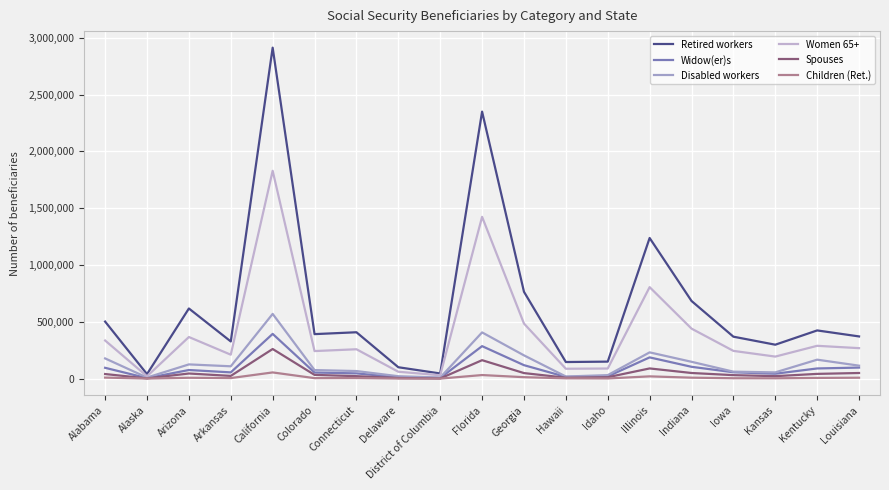

At which label does Widow(er)s first exceed 56661?

Alabama